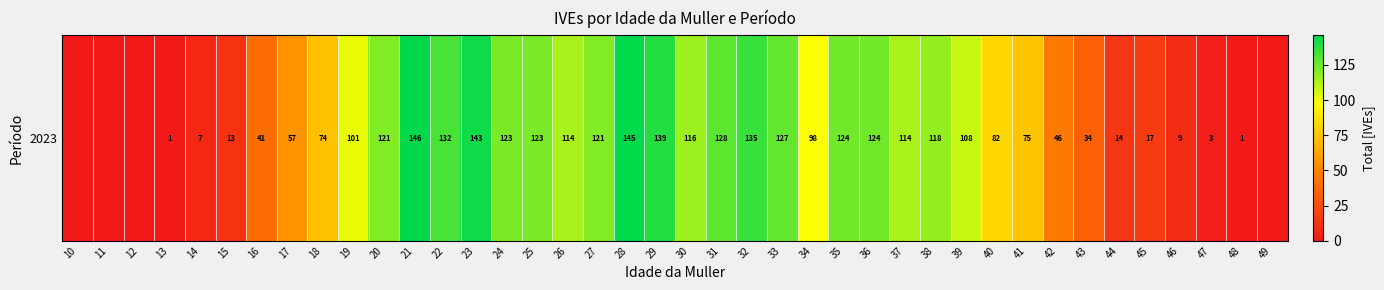

What value does the data have at 16?

41